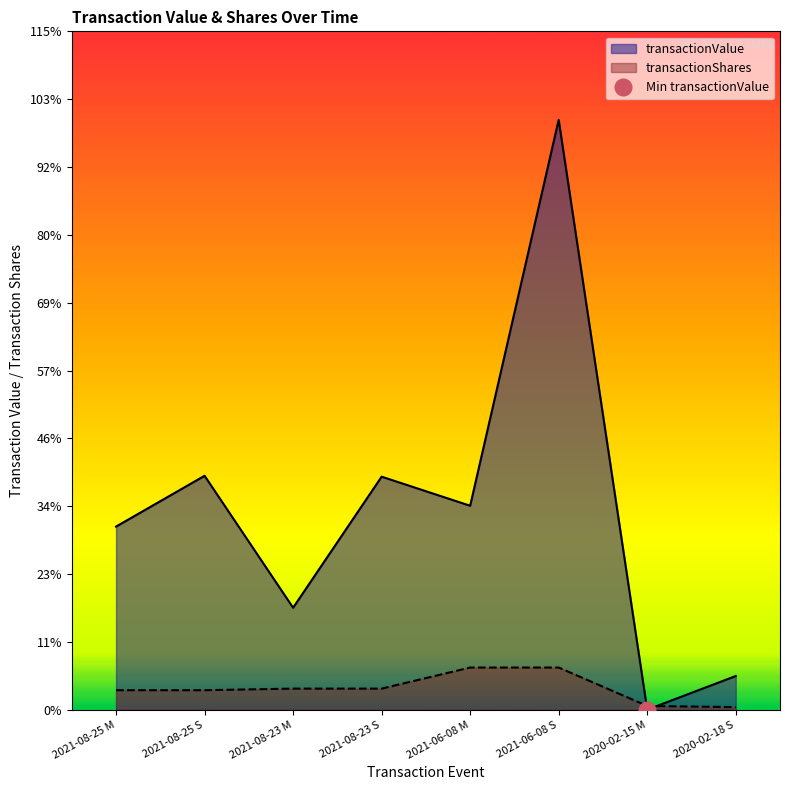

Does the chart display data point markers on the line(s)?

No